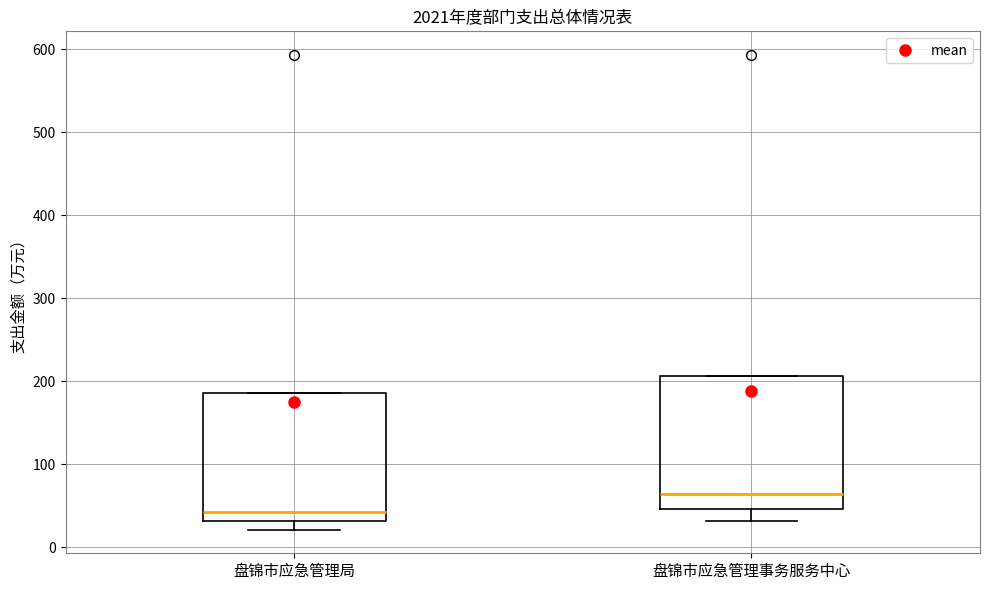

Where is the lower edge of the box for 盘锦市应急管理局 on the y-axis? The values are not printed on the chart, so give them approximately, as read against the axis.

30